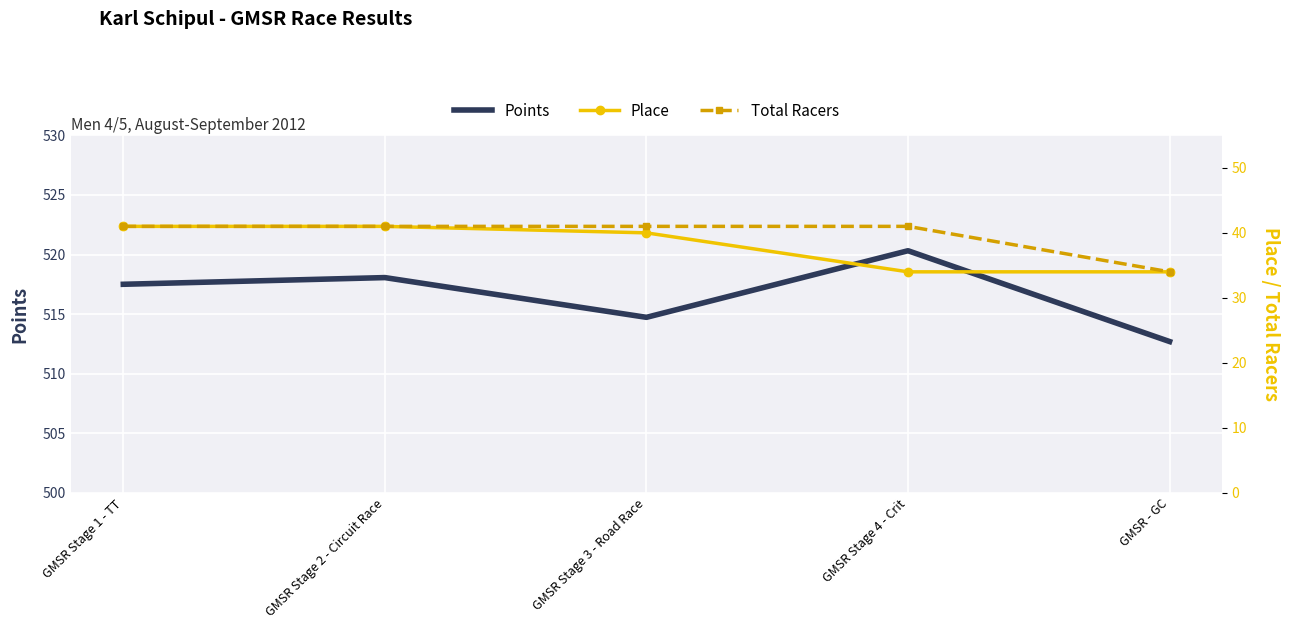

What are all the series names shown in the legend?

Points, Place, Total Racers